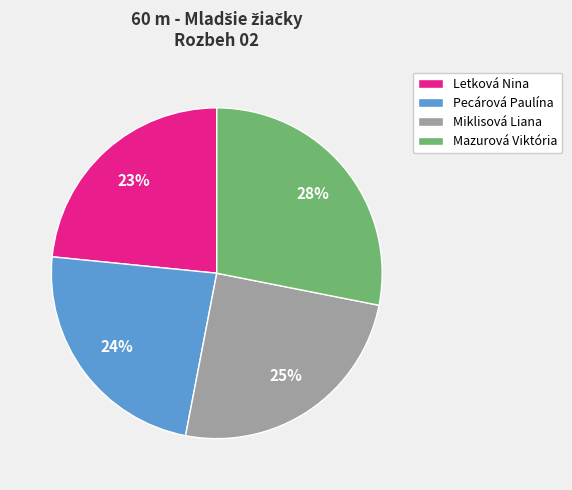

Which slice is the largest?

Mazurová Viktória